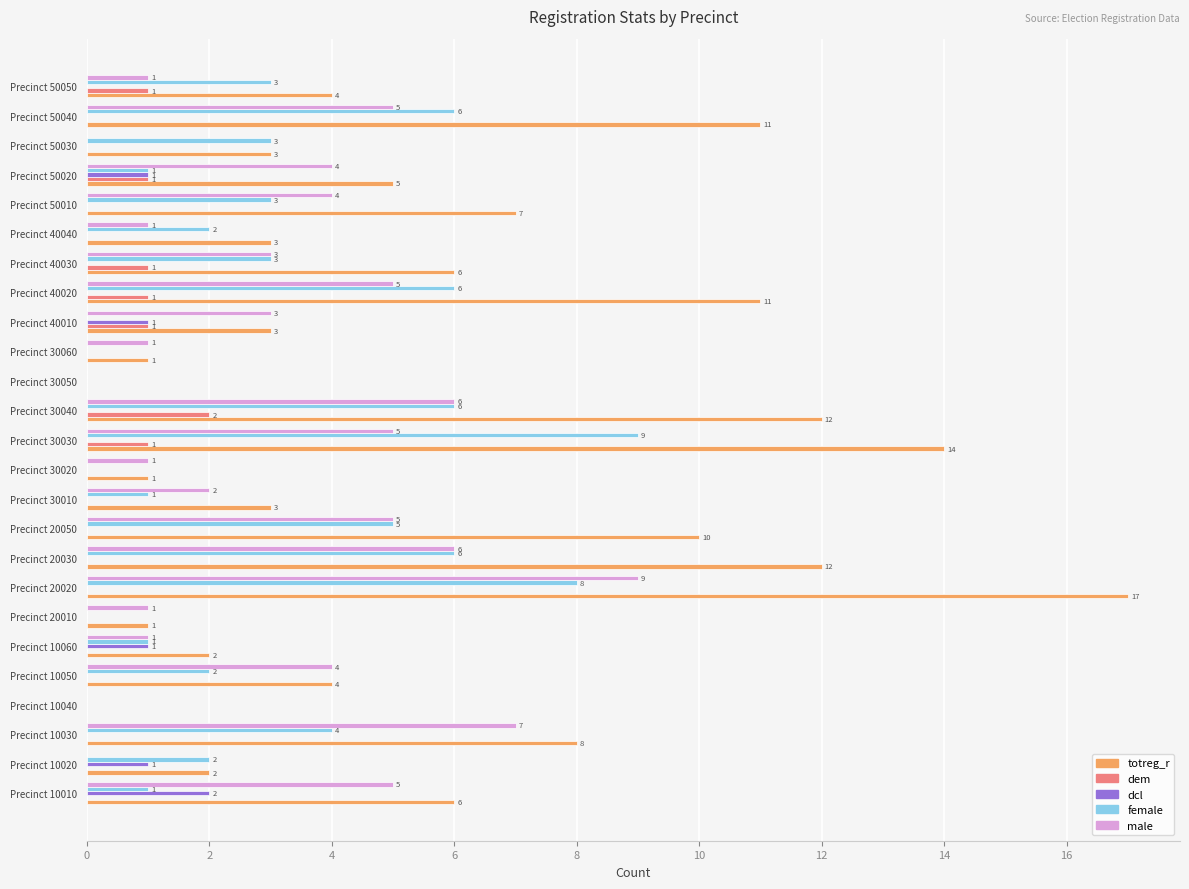

Which category has the highest value across all series?

Precinct 20020